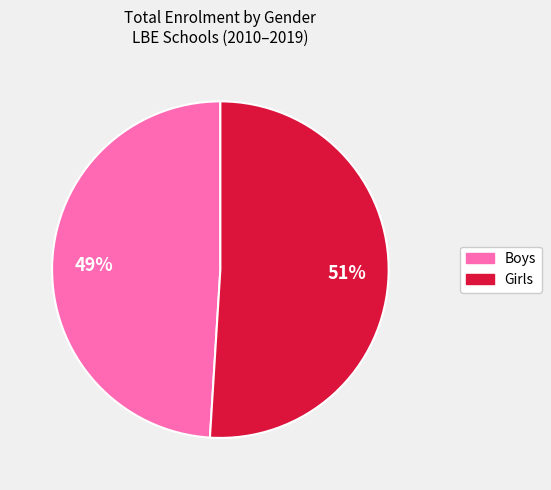

How many slices are in this pie chart?

2